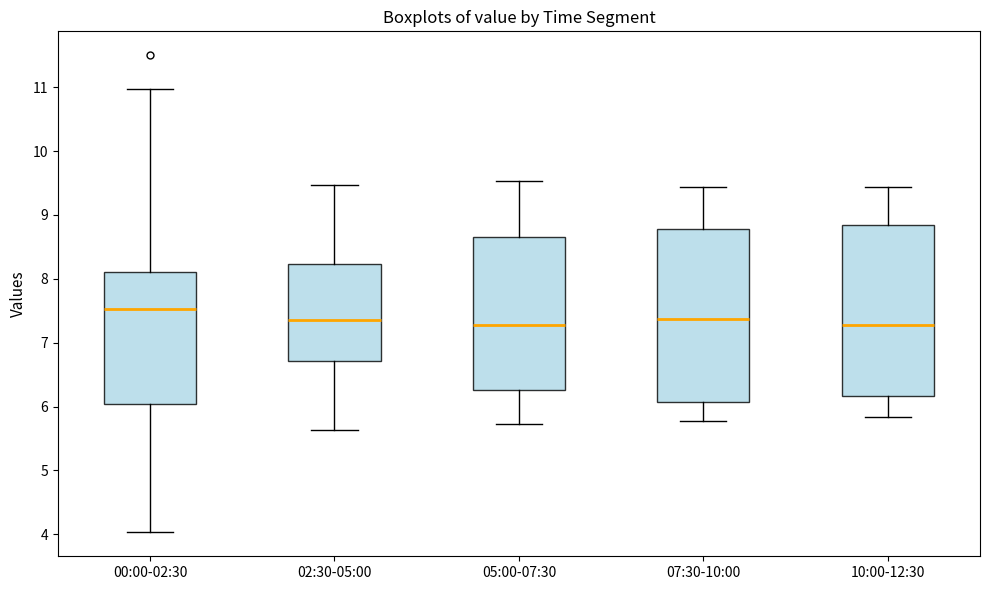

Reading left to right, transcribe this box plot: for each box, give where its median line is, the range the box spans, and where its two whiskers end, as read against the y-axis. The values are not printed on the chart, so give them approximately, as read against the axis.

00:00-02:30: median 7.5, box 6.0 to 8.1, whiskers 4.0 to 11.0
02:30-05:00: median 7.4, box 6.7 to 8.2, whiskers 5.6 to 9.5
05:00-07:30: median 7.3, box 6.3 to 8.7, whiskers 5.7 to 9.5
07:30-10:00: median 7.4, box 6.1 to 8.8, whiskers 5.8 to 9.4
10:00-12:30: median 7.3, box 6.2 to 8.8, whiskers 5.8 to 9.4